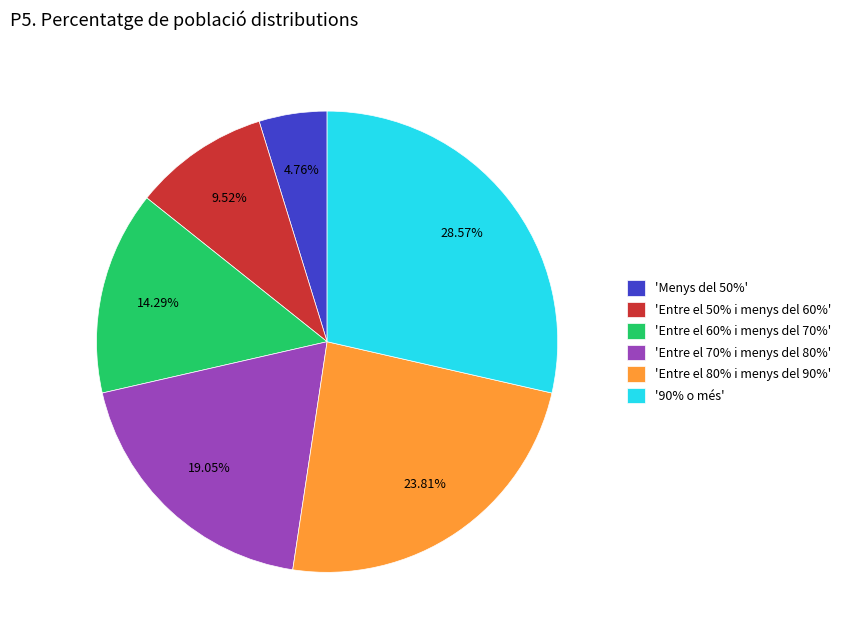

What is the ratio of the value at 'Entre el 50% i menys del 60%' to the value at 'Entre el 60% i menys del 70%'?

0.7